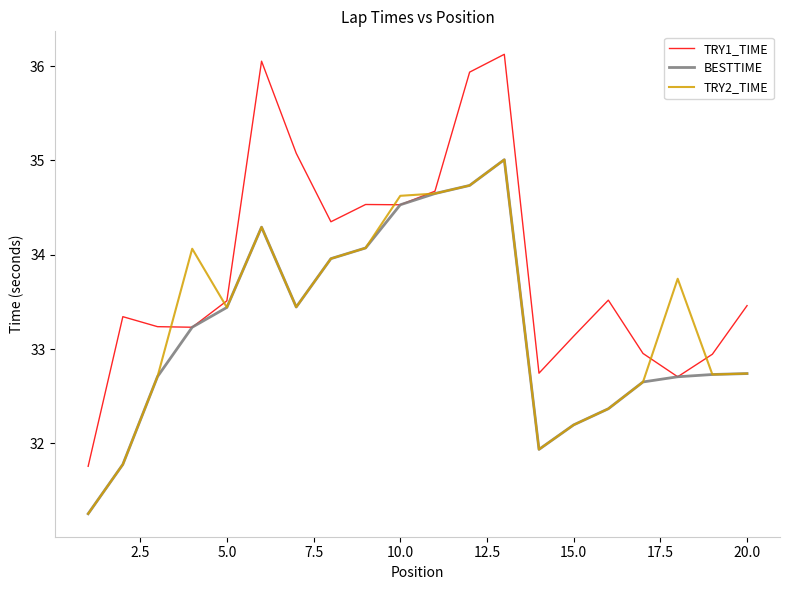

Which series has the largest range (max minus min)?

TRY1_TIME